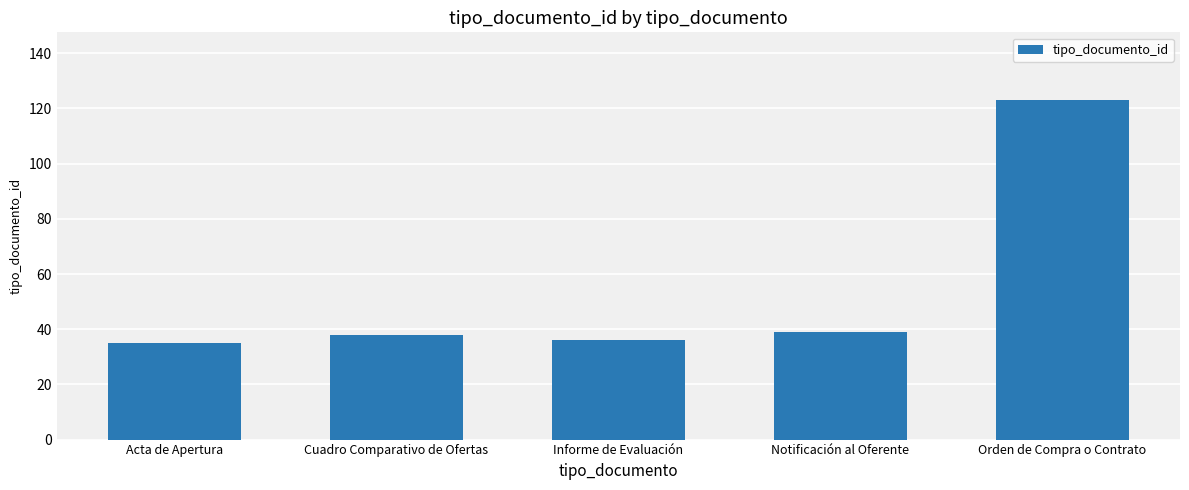

What is the difference between the maximum and second lowest values?

87